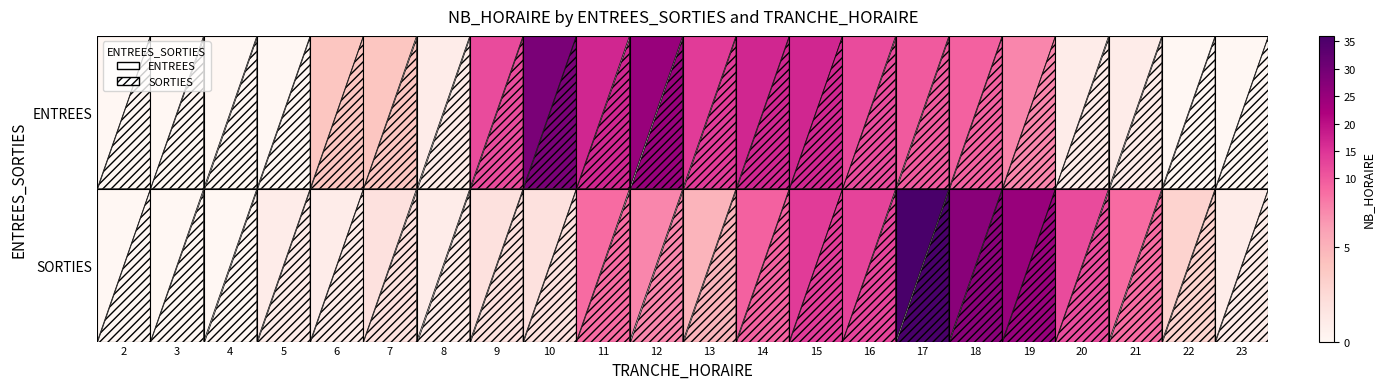

Count the number of categories in the chart.

22